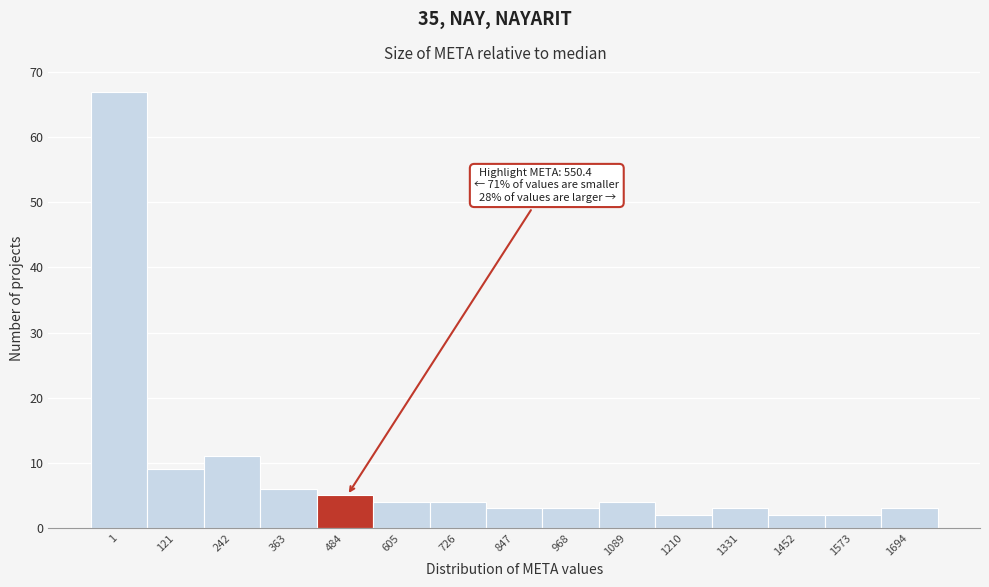

Reading right to left, transcribe all the data shown in this chart.

3	2	2	3	2	4	3	3	4	4	5	6	11	9	67